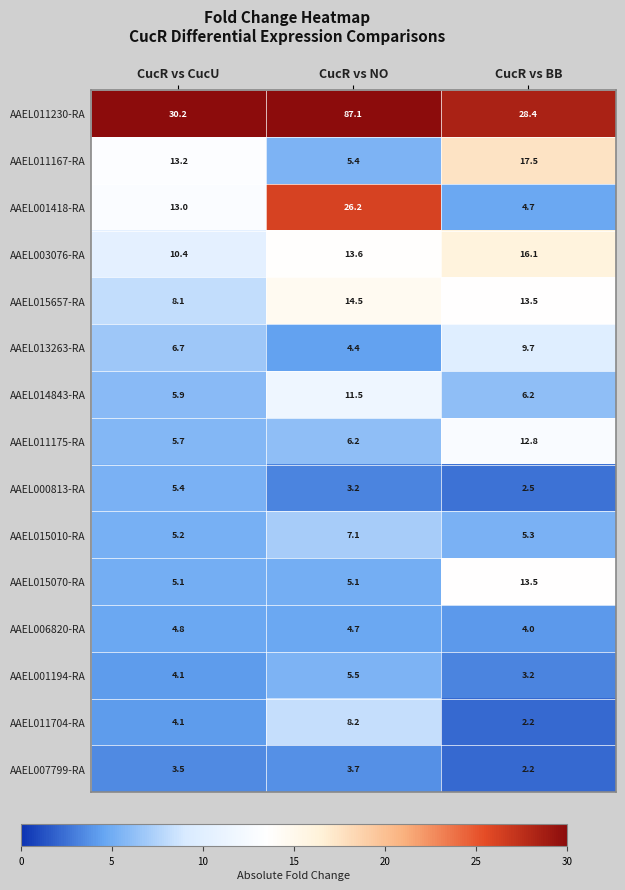

Which series has the widest spread of values?

AAEL011230-RA